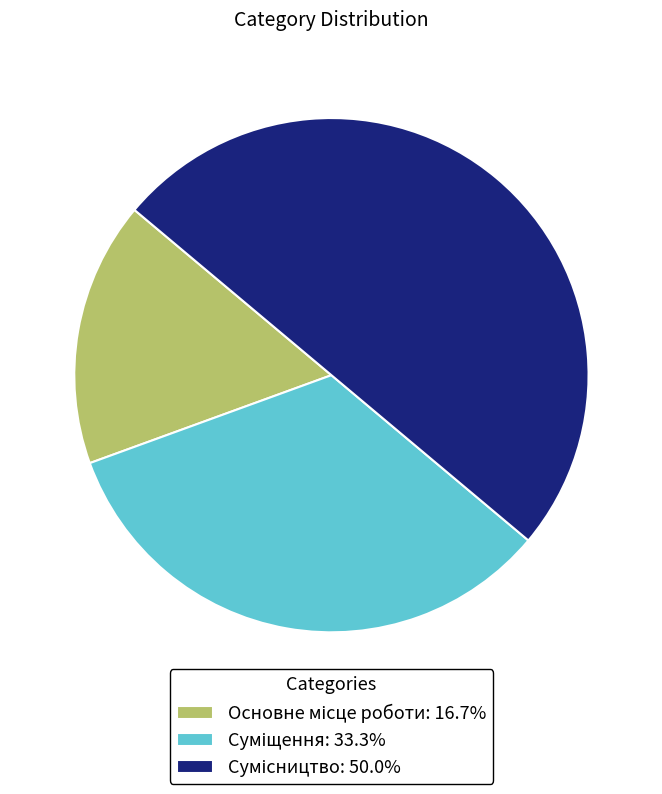

How many slices are in this pie chart?

3